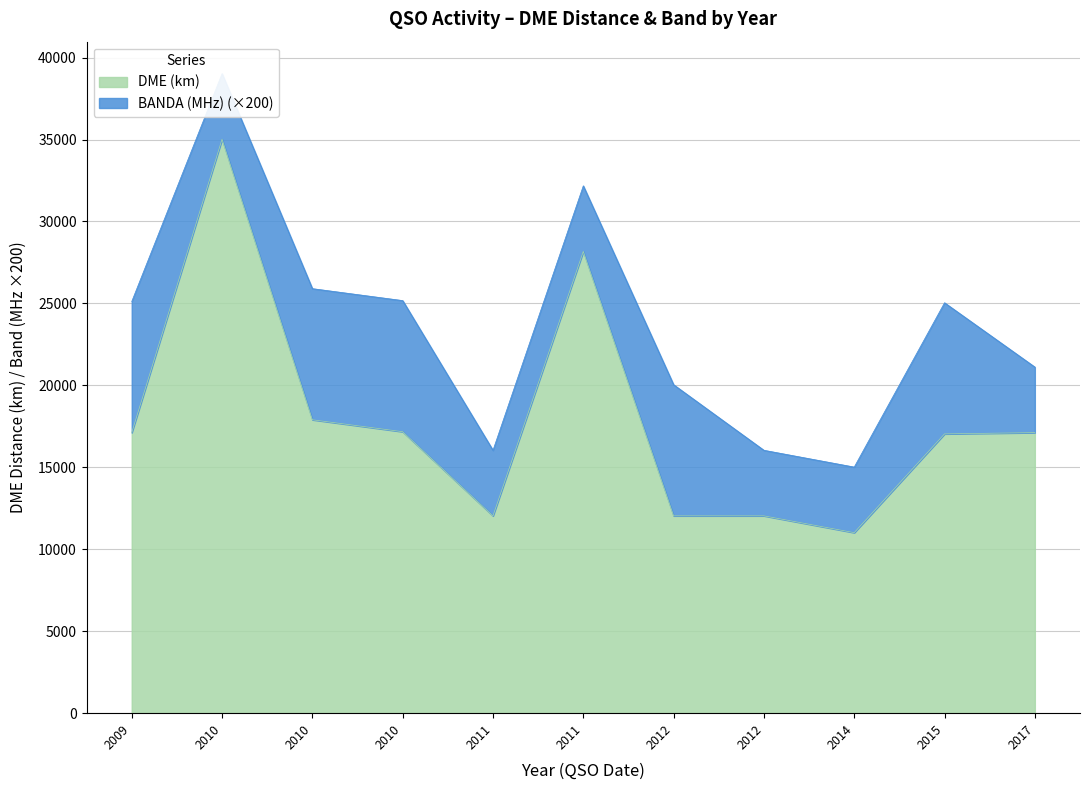

What is the sum of all values?

196678